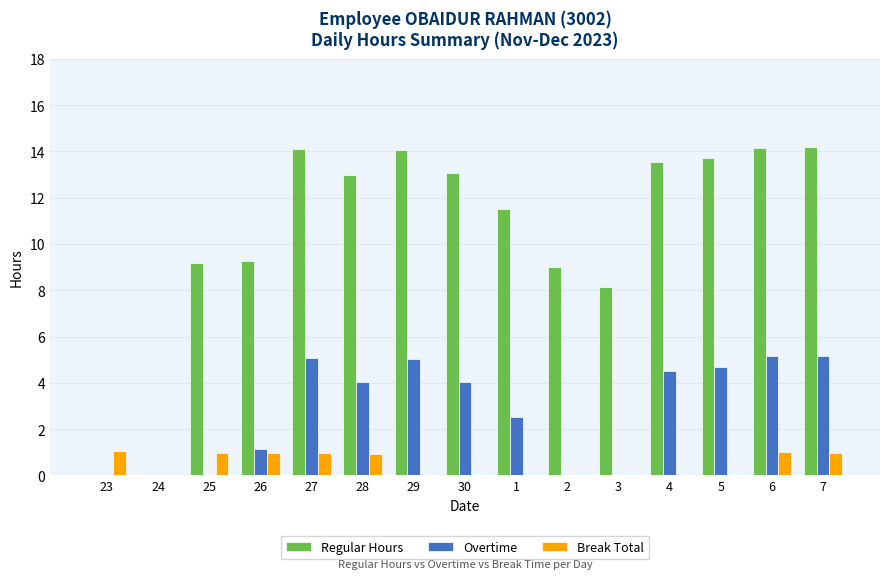

How many categories are shown in the chart?

15